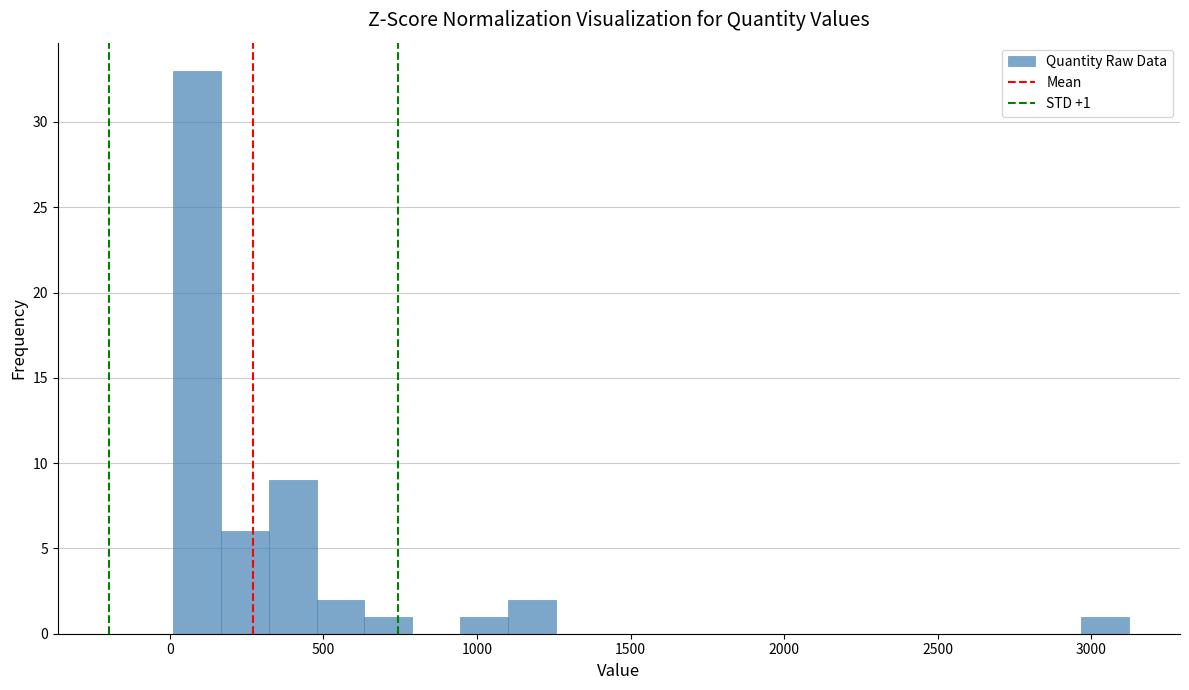

Around what value on the x-axis is the tallest bar? Give the approximate position of its centre, as read against the axis.

100